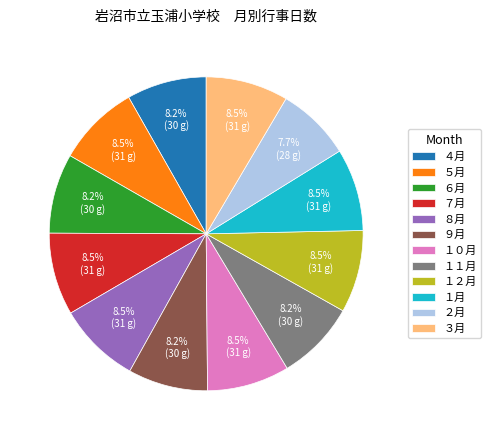

How many slices are in this pie chart?

12